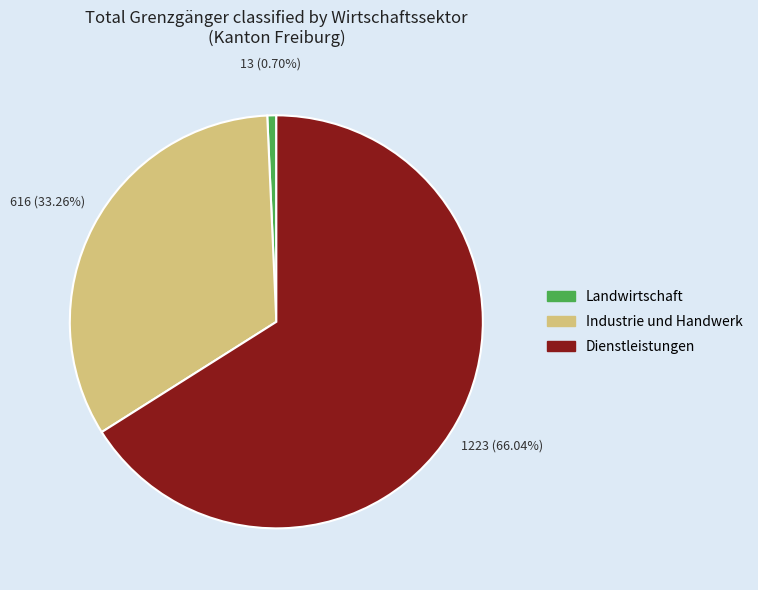

Between Dienstleistungen and Landwirtschaft, which is larger?

Dienstleistungen